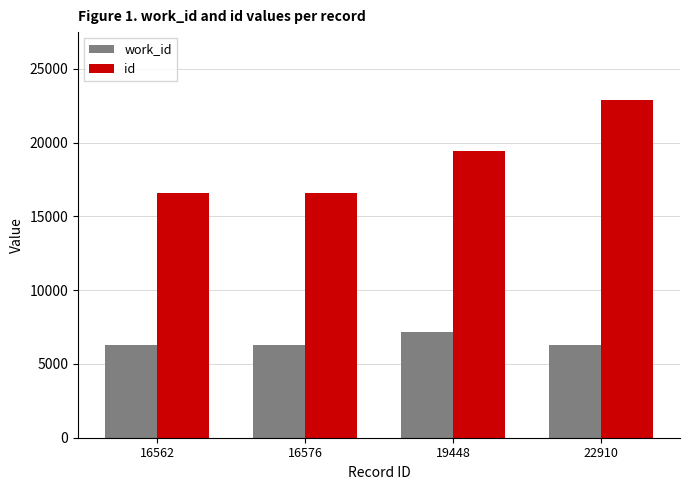

What are all the series names shown in the legend?

work_id, id